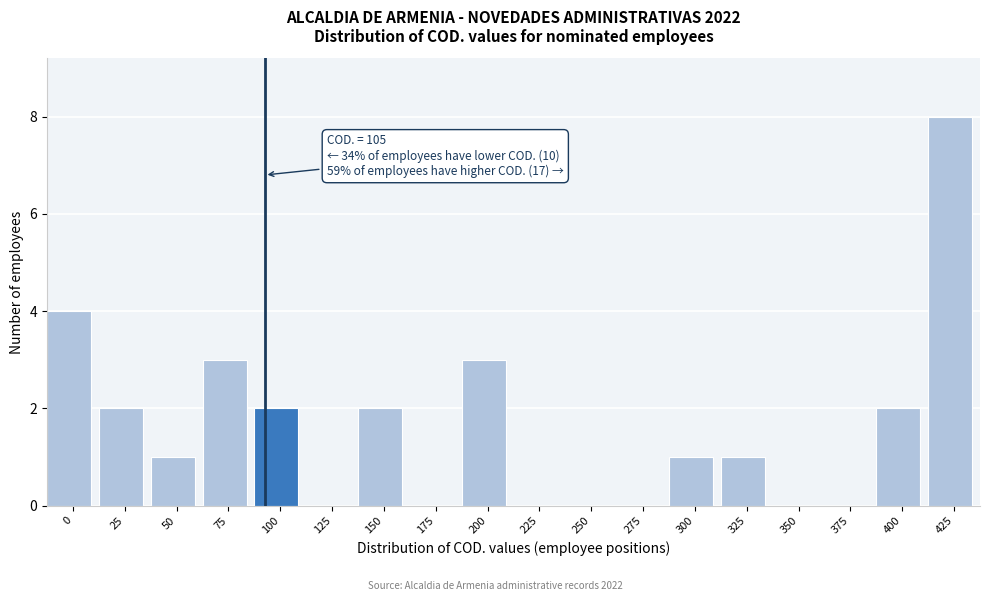

Reading left to right, extract all data points from this chart.

0=4	25=2	50=1	75=3	100=2	125=0	150=2	175=0	200=3	225=0	250=0	275=0	300=1	325=1	350=0	375=0	400=2	425=8